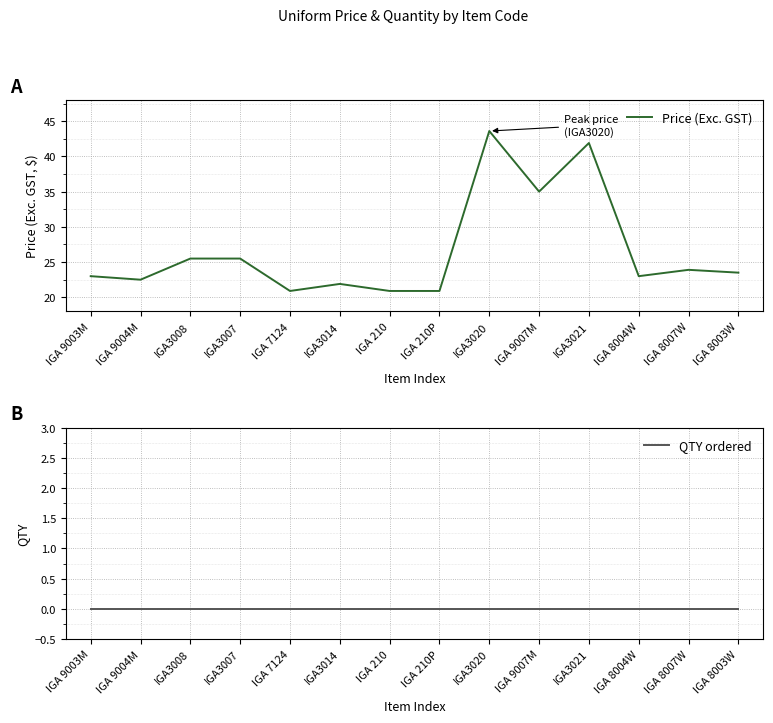

At which label is Price (Exc. GST) closest to 32?

IGA 9007M